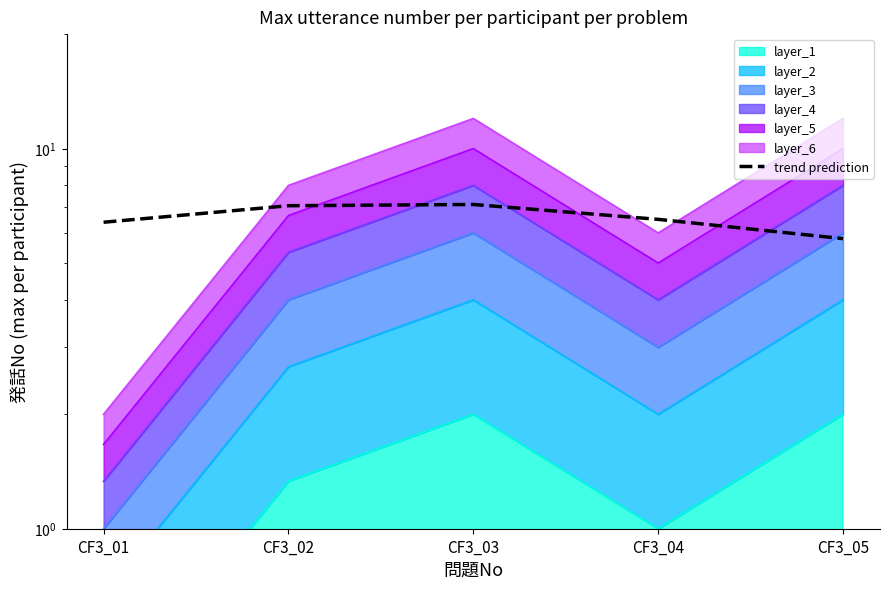

Is it true that the value at CF3_03 is 7.1?

True